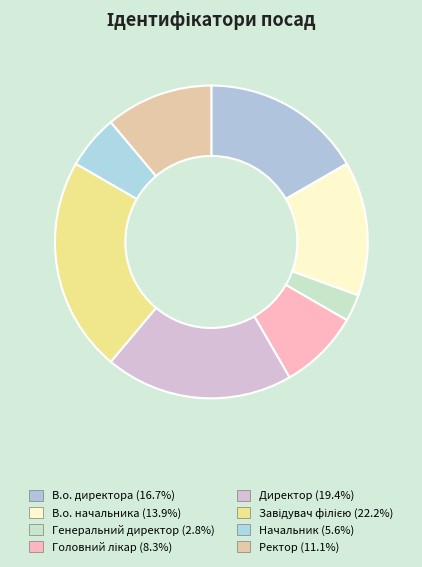

How many slices are in this pie chart?

8